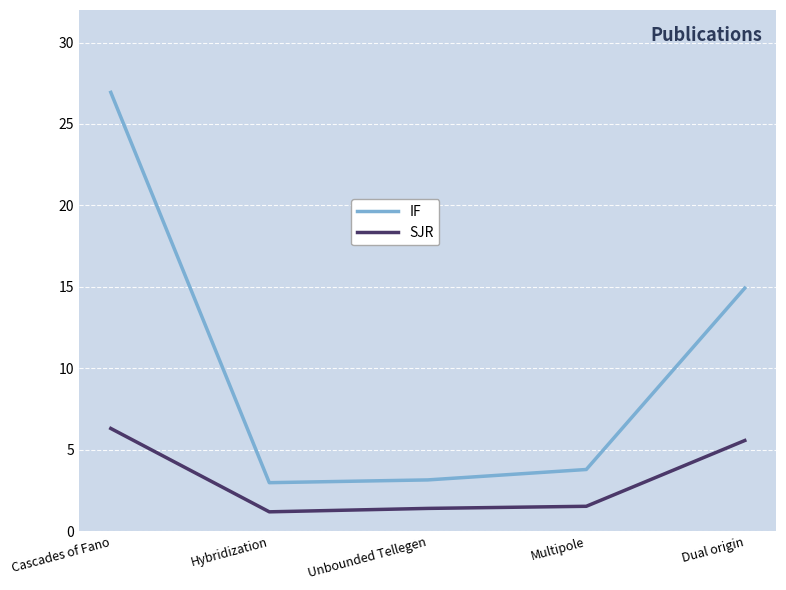

What is the spread (max minus min) of values at Multipole?

2.3